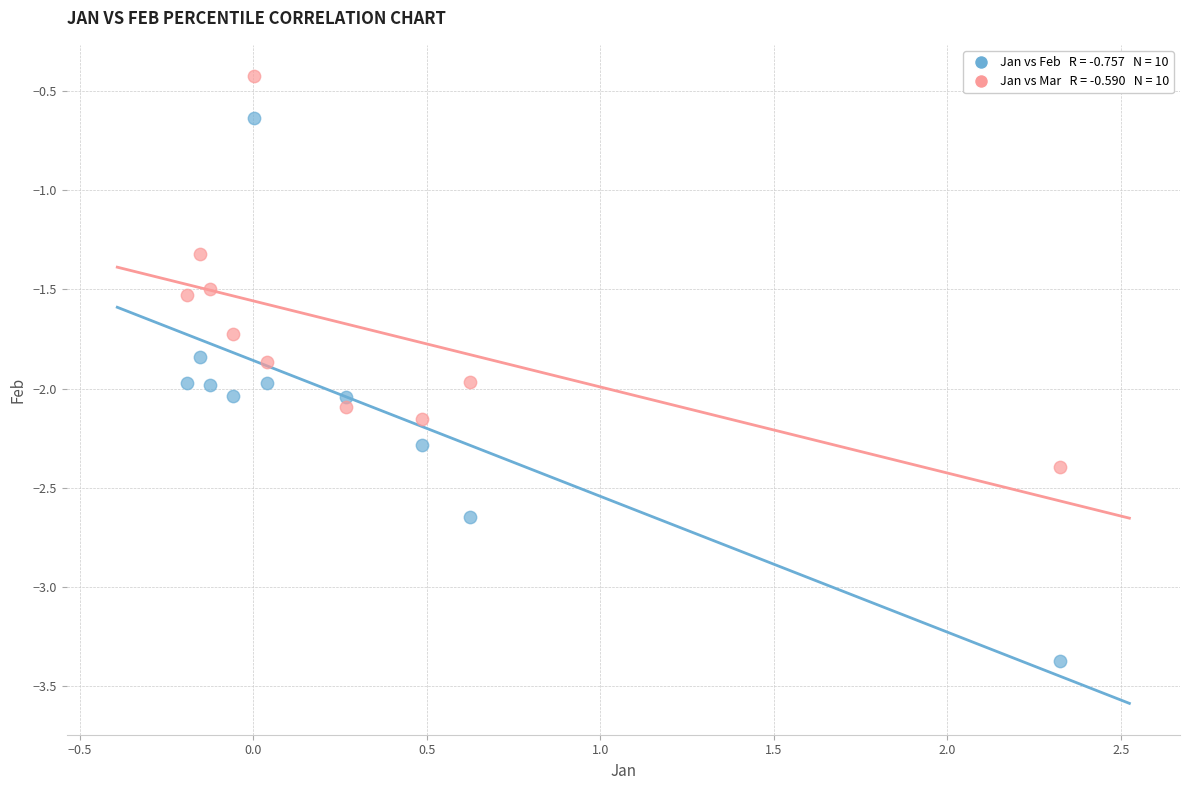

Across all data points, what is the range of Y values (max minus min)?

3.0